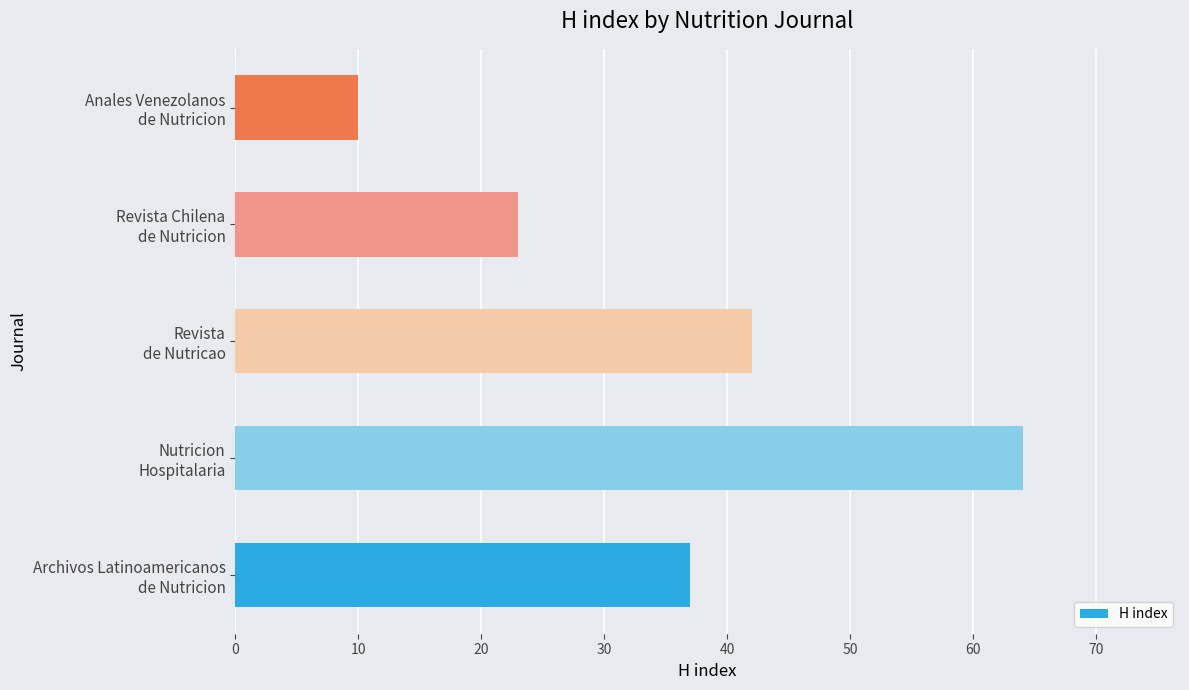

What is the difference between the maximum and minimum values?

54